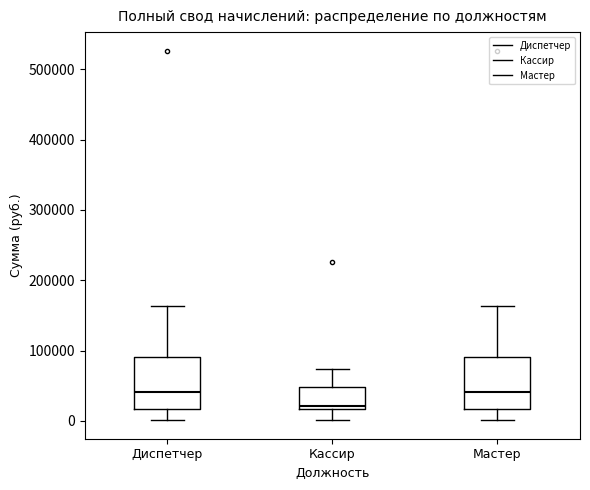

Reading left to right, read every box against the y-axis: the position of its median line, the range the box covers, and the ends of its whiskers. The values are not printed on the chart, so give them approximately, as read against the axis.

Диспетчер: median 40000, box 20000 to 90000, whiskers 0 to 160000
Кассир: median 20000 (just above the box's lower edge), box 20000 to 50000, whiskers 0 to 70000
Мастер: median 40000, box 20000 to 90000, whiskers 0 to 160000